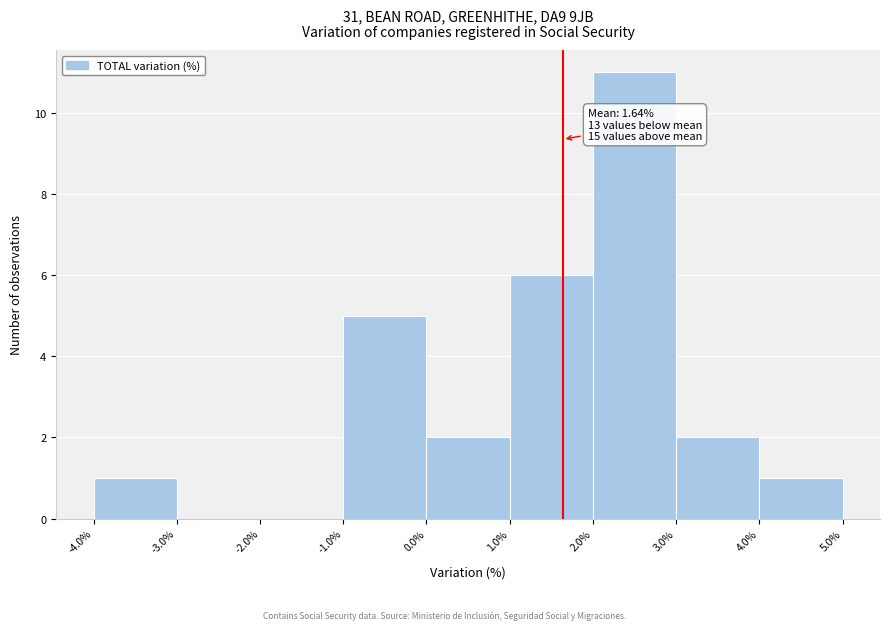

Over which range of the x-axis is the bar tallest?

2.0% to 3.0%